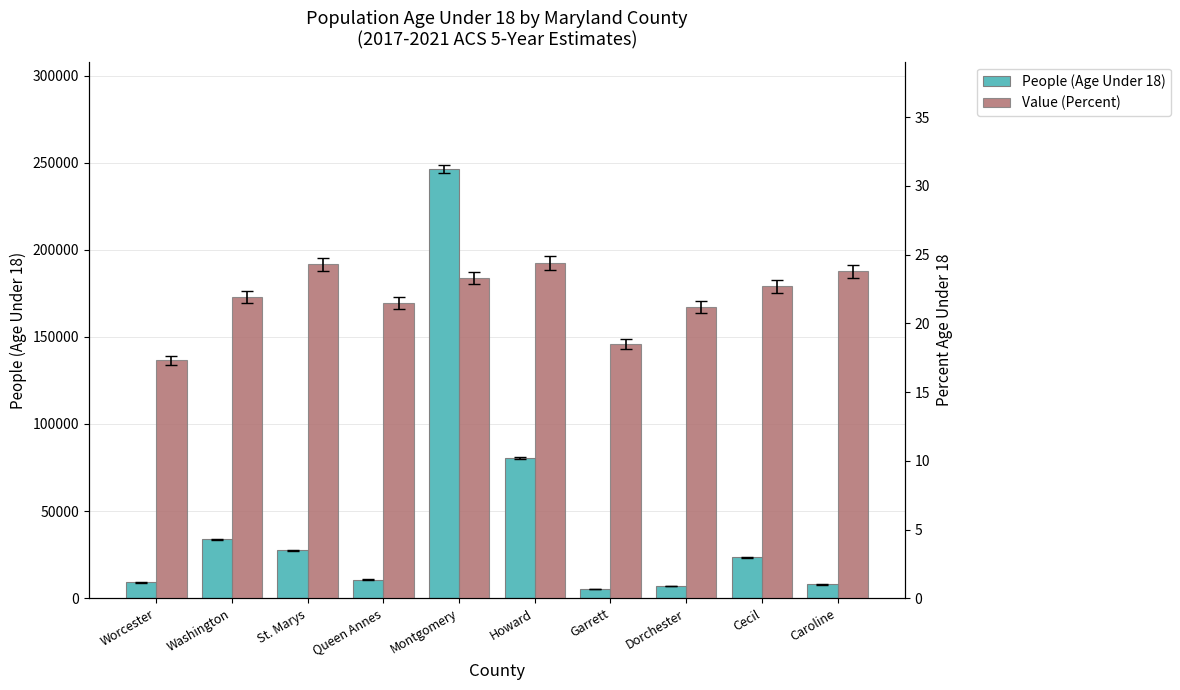

What is the value of the People (Age Under 18) bar at the 6th from the left?

80472.0